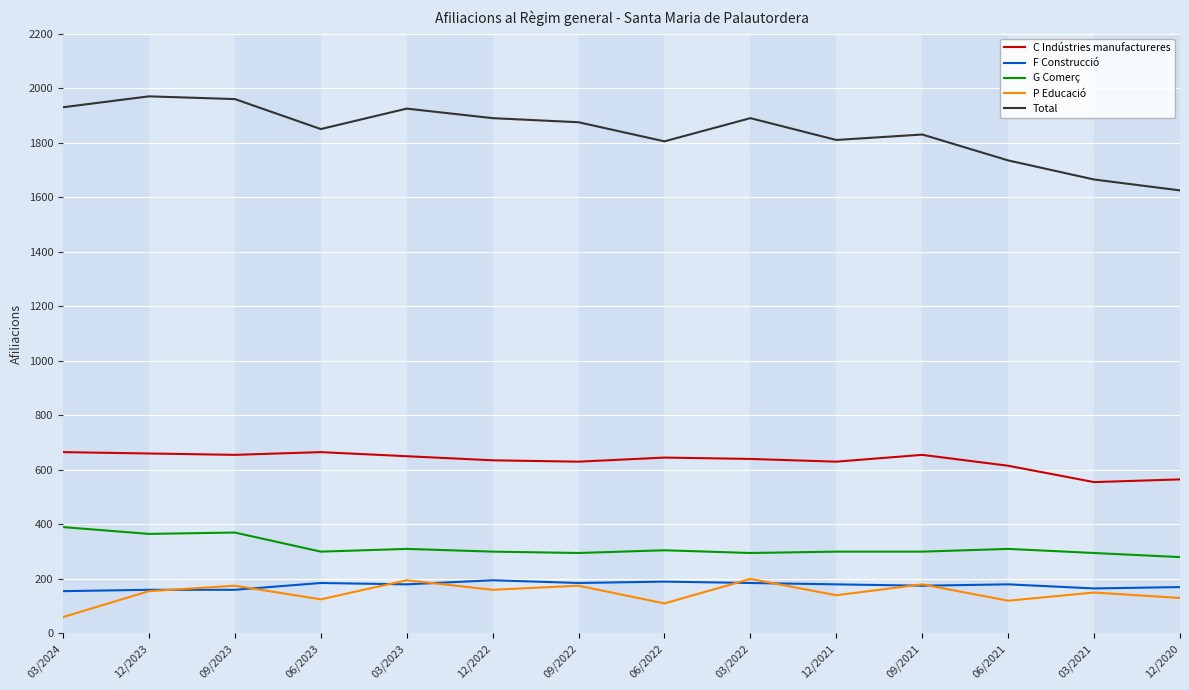

True or false: P Educació and Total intersect in this chart.

False